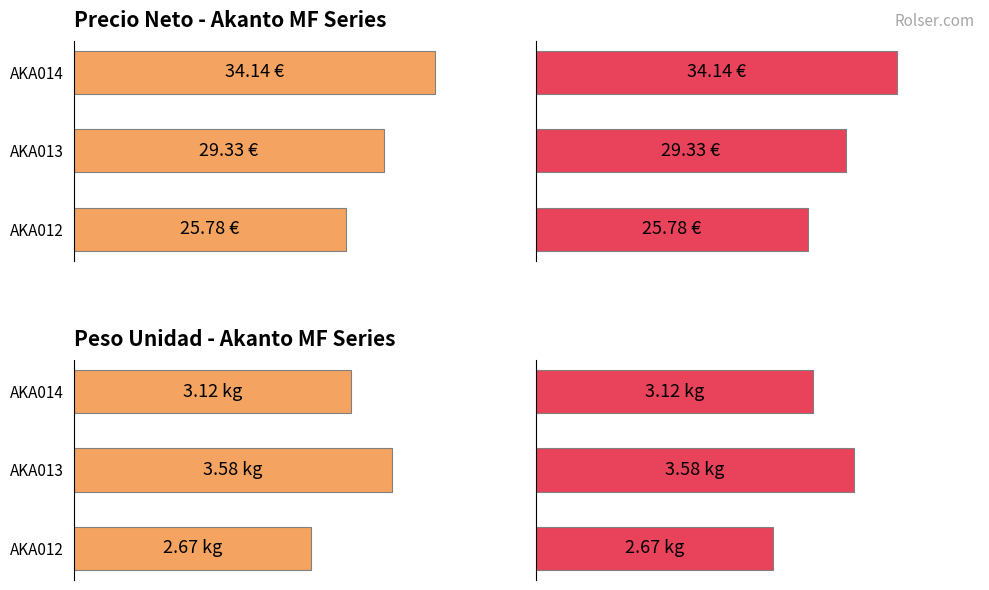

Where does the Maximum PRECIO NETO series first go above 29?

AKA013